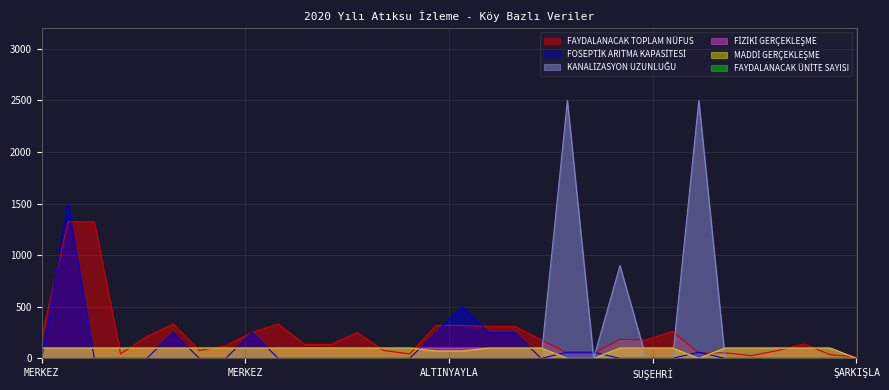

How many values in the KANALİZASYON UZUNLUĞU series exceed 0?

3